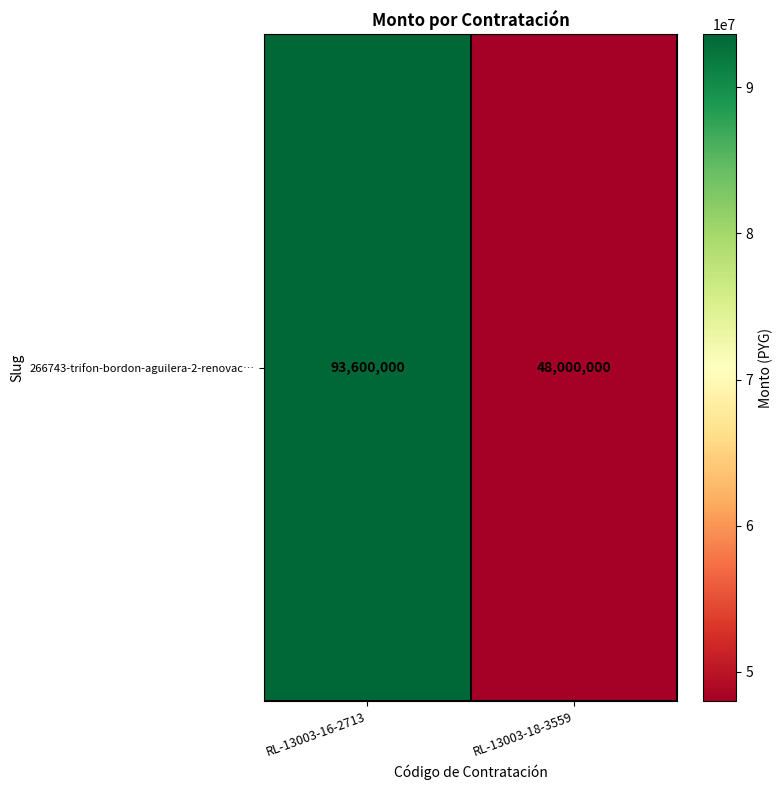

How many distinct data groups are displayed?

1